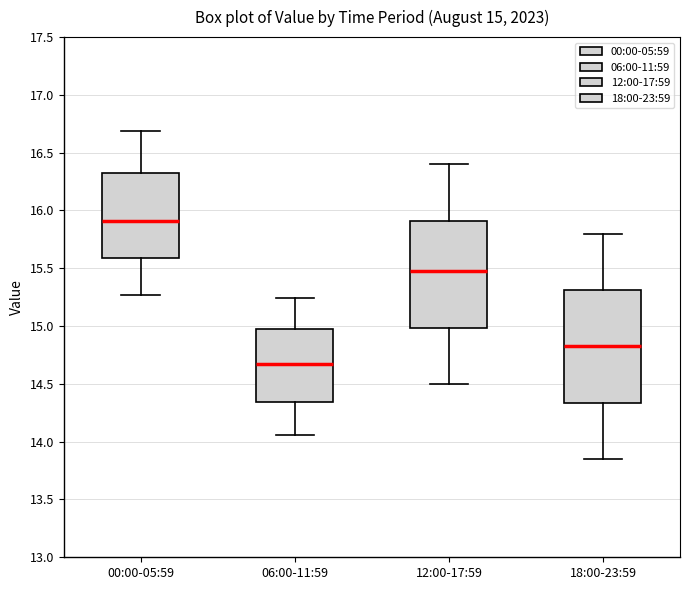

Which box has the lowest median line?

06:00-11:59